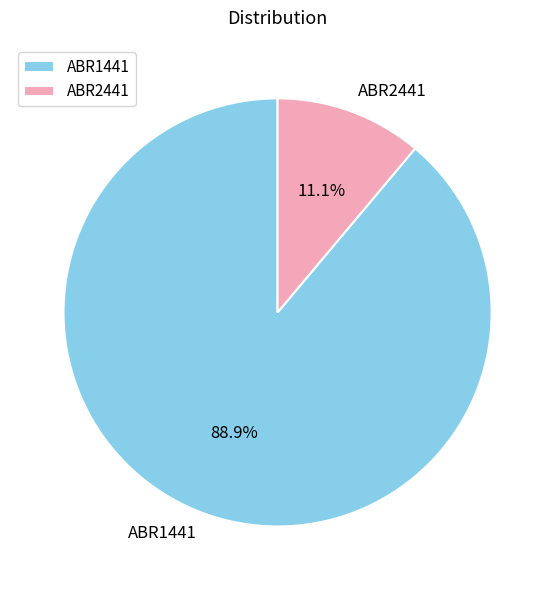

What percentage do ABR1441 and ABR2441 together represent?

100.0%